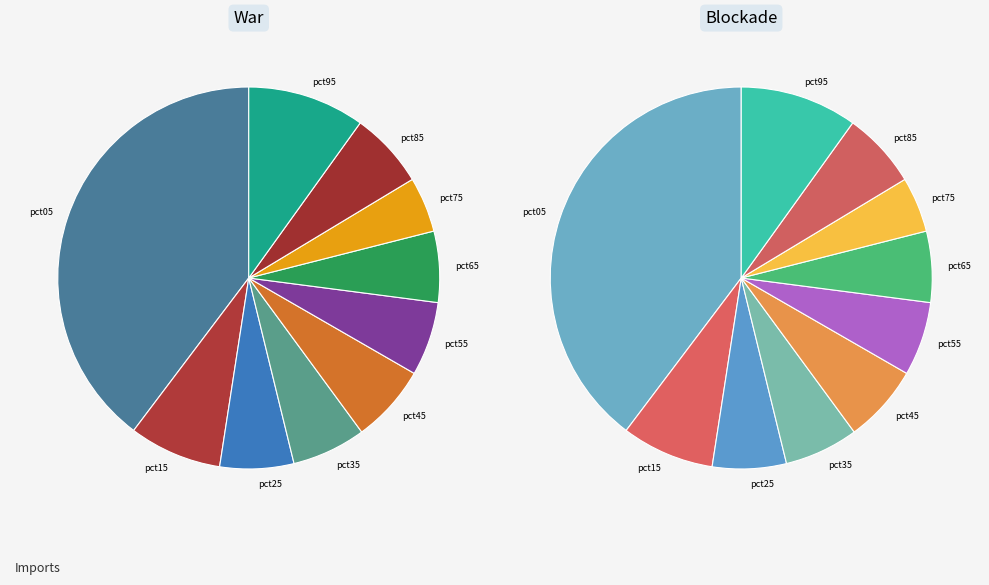

Is there any slice that represents more than half of the pie?

No